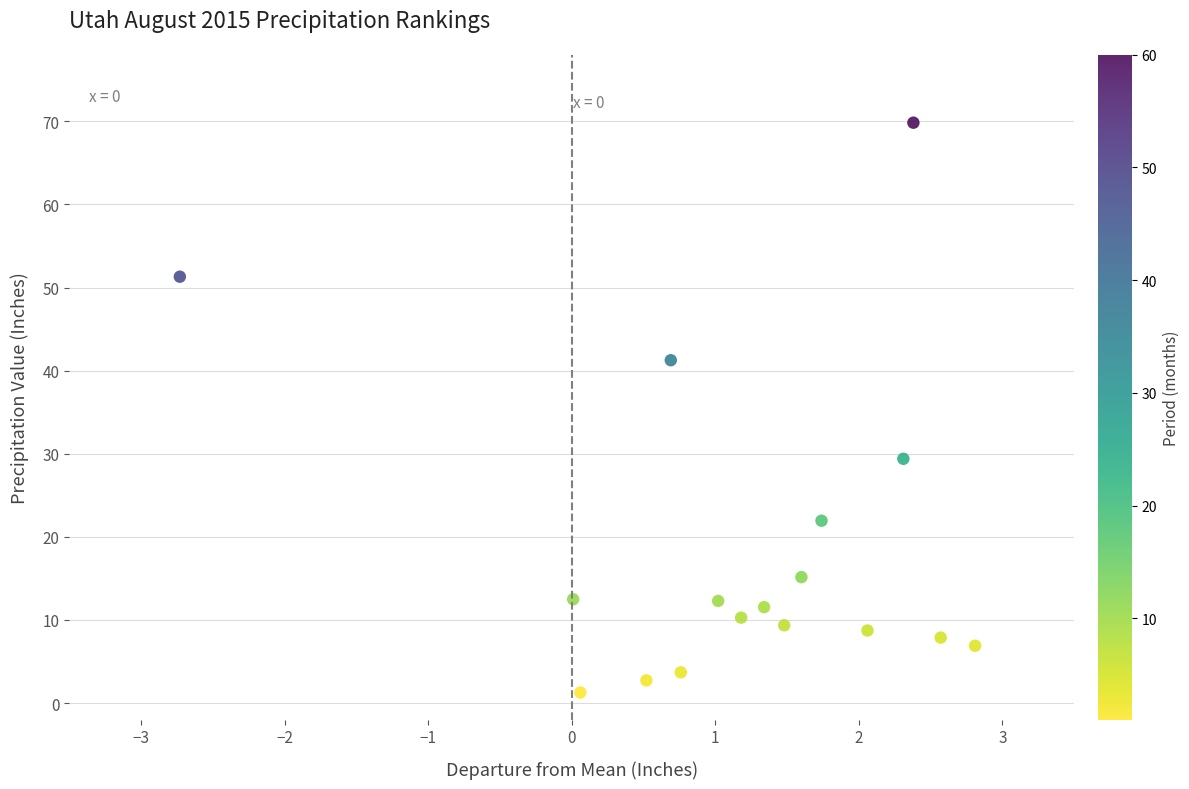

What is the range of Y values (max minus min)?

68.6